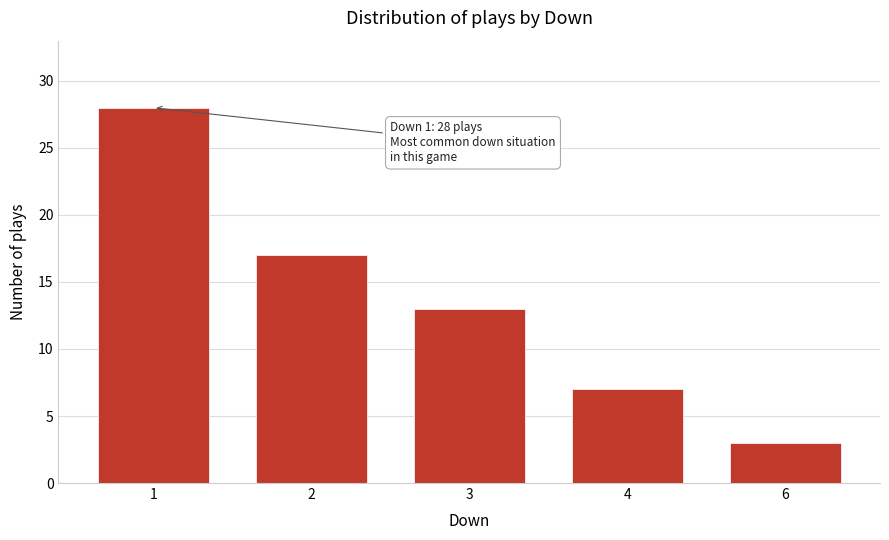

Reading left to right, list all the values displayed in this chart.

1=28	2=17	3=13	4=7	6=3